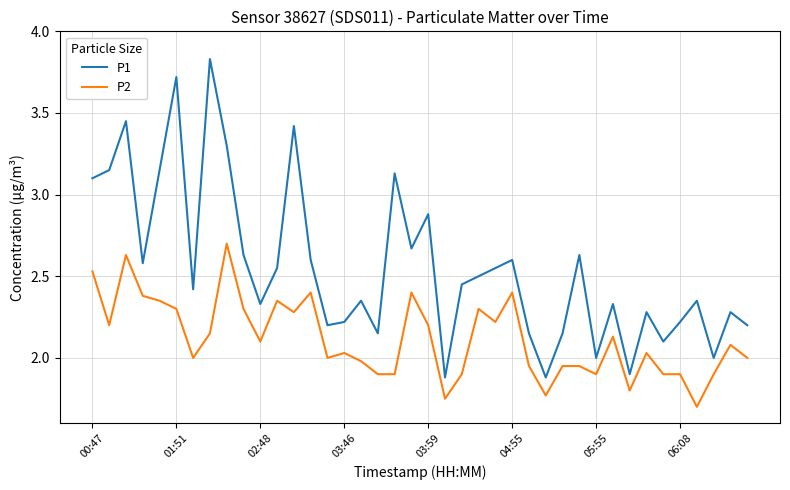

True or false: P1 and P2 cross at least once.

False